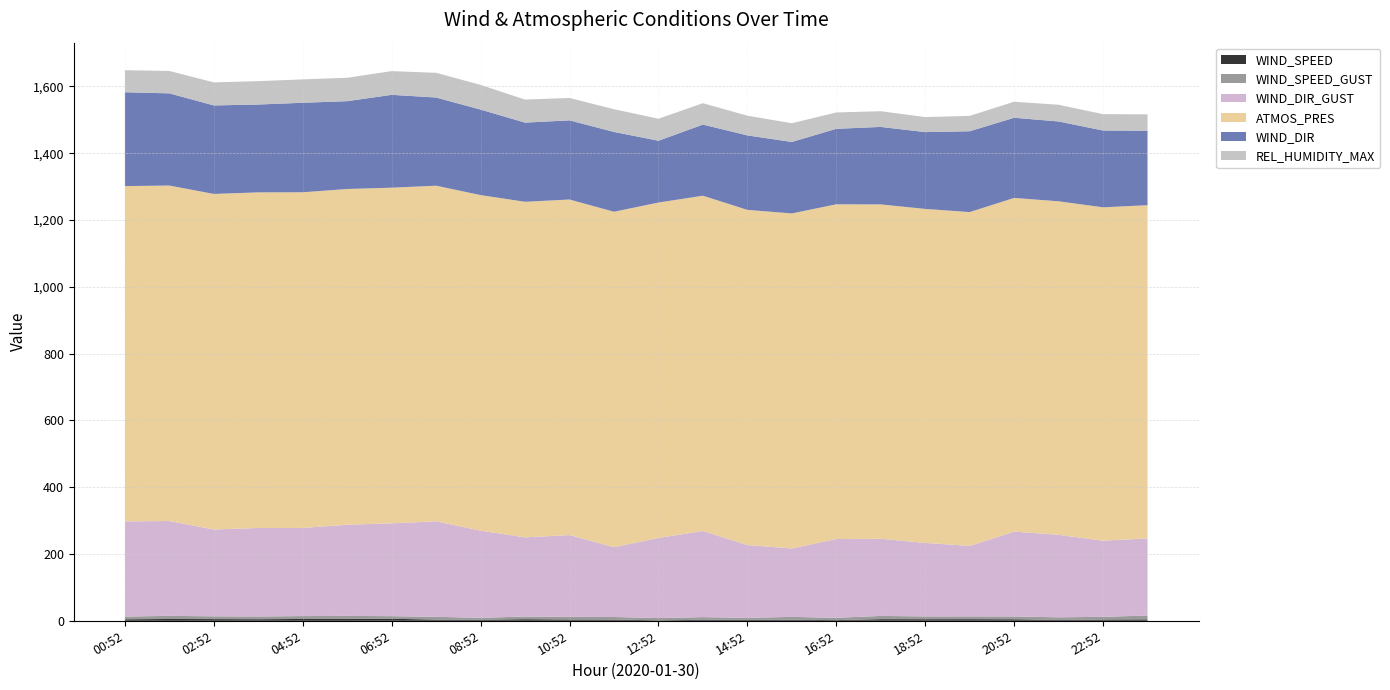

Reading left to right, list all the values displayed in this chart.

WIND_SPEED: 00:52=4.4	01:52=5.4	02:52=5.0	03:52=4.6	04:52=5.4	05:52=5.6	06:52=6.0	07:52=3.5	08:52=3.1	09:52=4.7	10:52=3.8	11:52=3.5	12:52=1.5	13:52=2.9	14:52=2.7	15:52=3.1	16:52=2.0	17:52=4.8	18:52=4.7	19:52=4.8	20:52=4.5	21:52=2.5	22:52=3.7	23:52=4.1
WIND_SPEED_GUST: 00:52=8.1	01:52=9.4	02:52=8.3	03:52=8.2	04:52=8.6	05:52=8.9	06:52=7.8	07:52=8.3	08:52=5.7	09:52=8.1	10:52=7.9	11:52=7.8	12:52=6.6	13:52=8.0	14:52=5.9	15:52=8.6	16:52=6.8	17:52=9.7	18:52=8.4	19:52=8.4	20:52=8.4	21:52=7.8	22:52=8.1	23:52=11.5
WIND_DIR_GUST: 00:52=285.0	01:52=284.0	02:52=260.0	03:52=265.0	04:52=264.0	05:52=273.0	06:52=278.0	07:52=286.0	08:52=261.0	09:52=237.0	10:52=245.0	11:52=209.0	12:52=240.0	13:52=258.0	14:52=218.0	15:52=205.0	16:52=236.0	17:52=231.0	18:52=220.0	19:52=211.0	20:52=254.0	21:52=247.0	22:52=228.0	23:52=231.0
ATMOS_PRES: 00:52=1004.0	01:52=1004.5	02:52=1004.7	03:52=1004.9	04:52=1005.0	05:52=1005.3	06:52=1005.0	07:52=1004.9	08:52=1004.8	09:52=1004.8	10:52=1004.7	11:52=1004.4	12:52=1004.2	13:52=1003.9	14:52=1003.7	15:52=1003.1	16:52=1002.2	17:52=1001.2	18:52=1000.1	19:52=999.6	20:52=999.2	21:52=998.7	22:52=998.1	23:52=997.7
WIND_DIR: 00:52=281.0	01:52=276.0	02:52=265.0	03:52=263.0	04:52=268.0	05:52=263.0	06:52=278.0	07:52=264.0	08:52=256.0	09:52=237.0	10:52=237.0	11:52=239.0	12:52=185.0	13:52=213.0	14:52=223.0	15:52=214.0	16:52=226.0	17:52=232.0	18:52=230.0	19:52=242.0	20:52=240.0	21:52=239.0	22:52=230.0	23:52=223.0
REL_HUMIDITY_MAX: 00:52=66.0	01:52=67.0	02:52=69.0	03:52=70.0	04:52=70.0	05:52=70.0	06:52=71.0	07:52=74.0	08:52=74.0	09:52=69.0	10:52=67.0	11:52=68.0	12:52=66.0	13:52=64.0	14:52=59.0	15:52=56.0	16:52=49.0	17:52=47.0	18:52=45.0	19:52=46.0	20:52=48.0	21:52=50.0	22:52=49.0	23:52=49.0